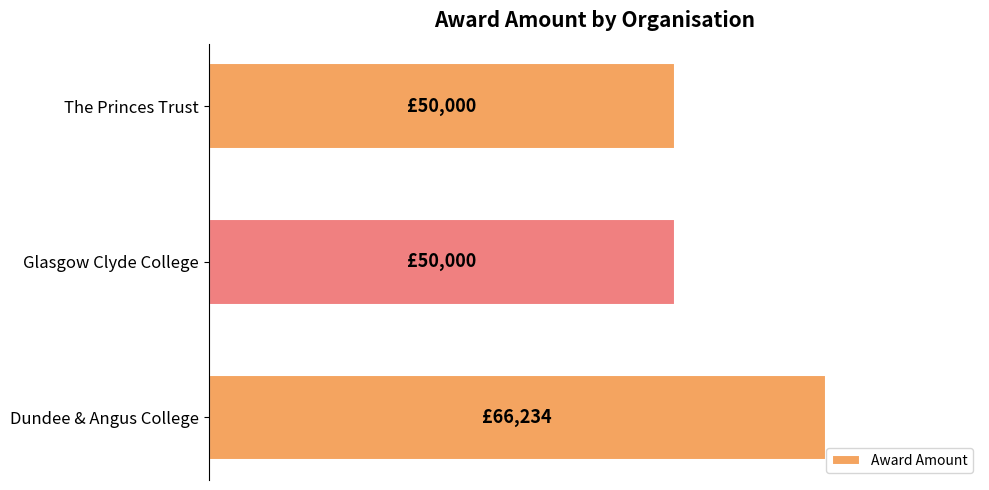

How many values are between 50000 and 66234?

3